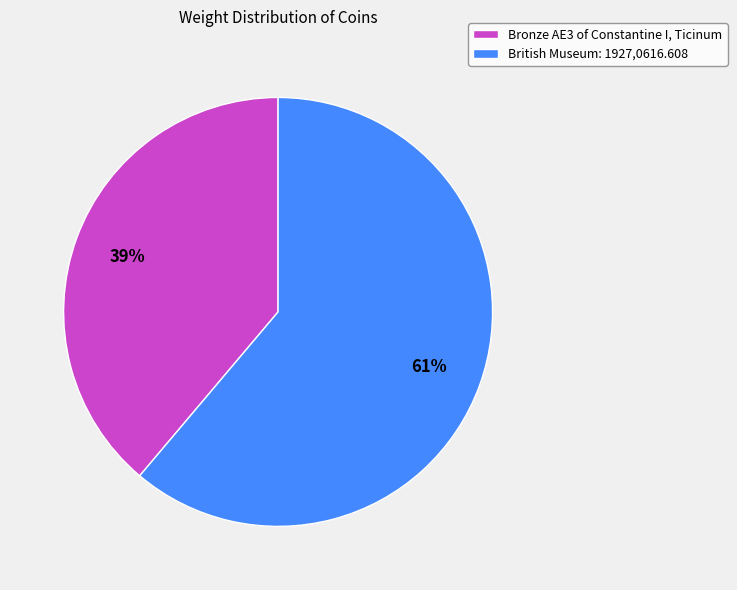

To the nearest percent, what is the difference between the British Museum: 1927,0616.608 and Bronze AE3 of Constantine I, Ticinum slice percentages?

22%